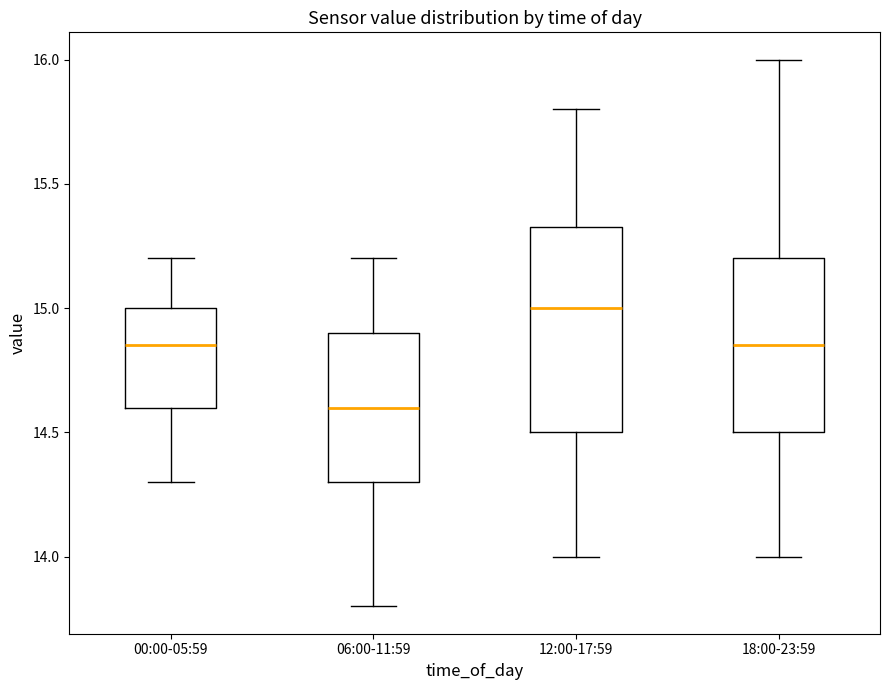

Reading left to right, transcribe this box plot: for each box, give where its median line is, the range the box spans, and where its two whiskers end, as read against the y-axis. The values are not printed on the chart, so give them approximately, as read against the axis.

00:00-05:59: median 14.85, box 14.60 to 15.00, whiskers 14.30 to 15.20
06:00-11:59: median 14.60, box 14.30 to 14.90, whiskers 13.80 to 15.20
12:00-17:59: median 15.00, box 14.50 to 15.35, whiskers 14.00 to 15.80
18:00-23:59: median 14.85, box 14.50 to 15.20, whiskers 14.00 to 16.00